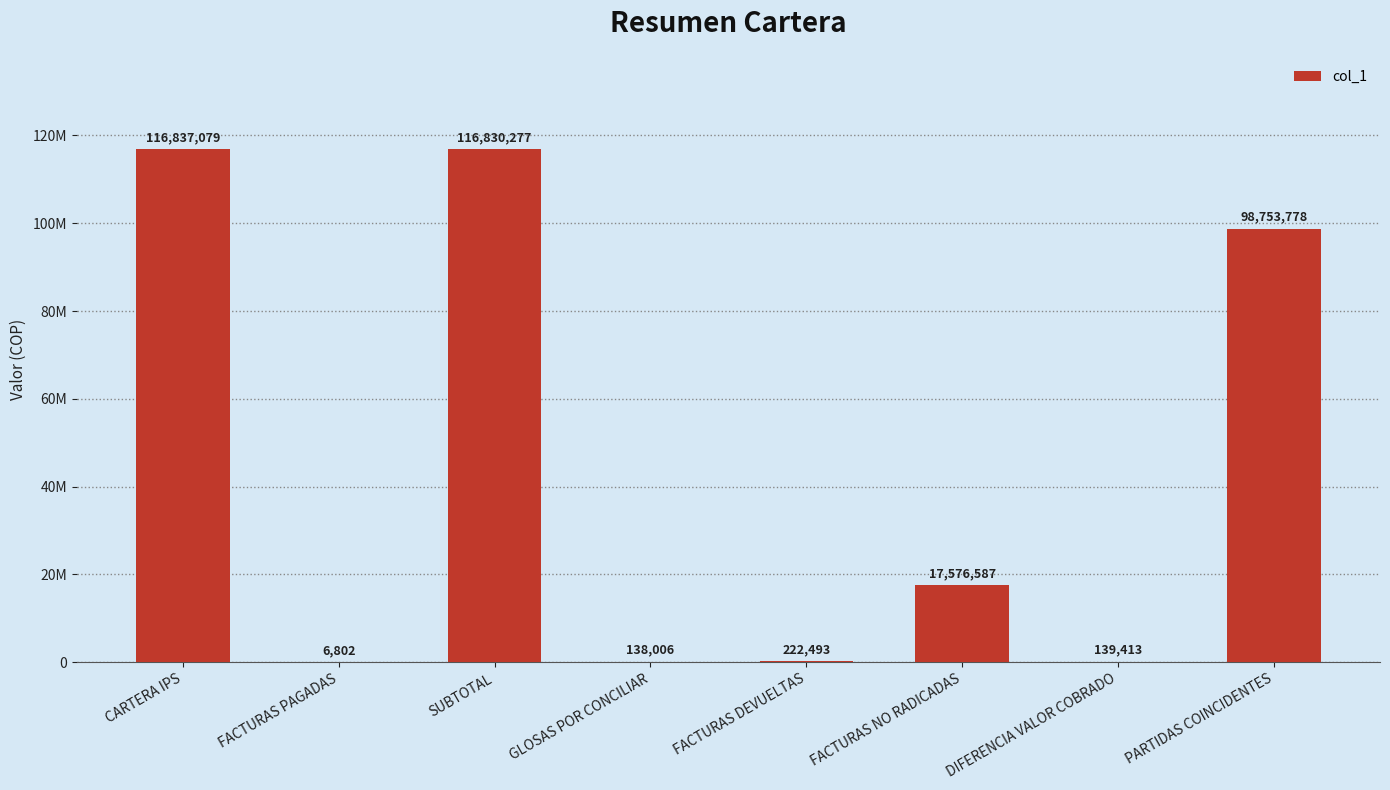

List the labels in order of value, smallest first.

FACTURAS PAGADAS, GLOSAS POR CONCILIAR, DIFERENCIA VALOR COBRADO, FACTURAS DEVUELTAS, FACTURAS NO RADICADAS, PARTIDAS COINCIDENTES, SUBTOTAL, CARTERA IPS